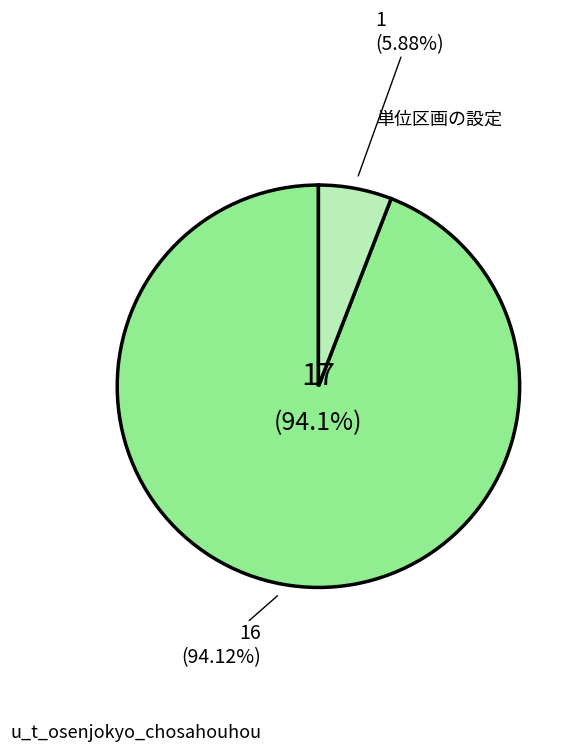

To the nearest percent, what is the difference between the largest and smallest slice percentages?

88%